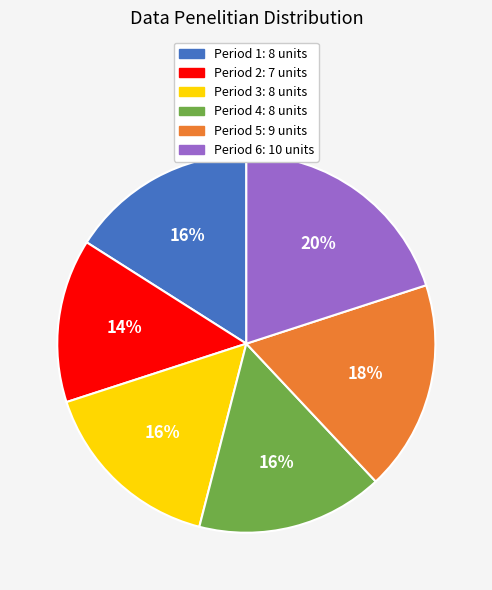

To the nearest percent, what is the average slice percentage?

17%